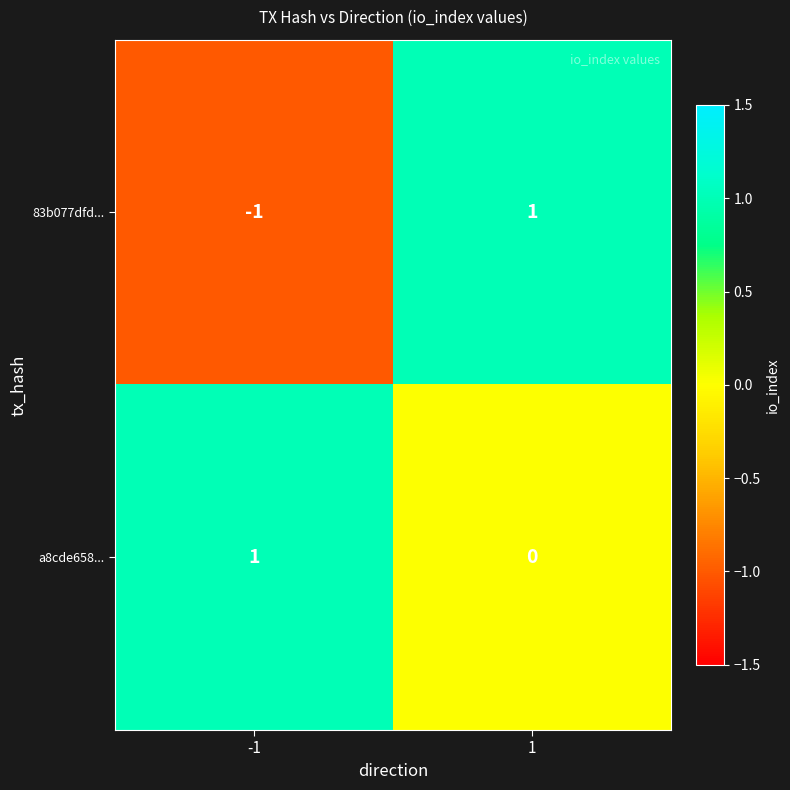

Is it true that a8cde658... equals 1 at -1?

True